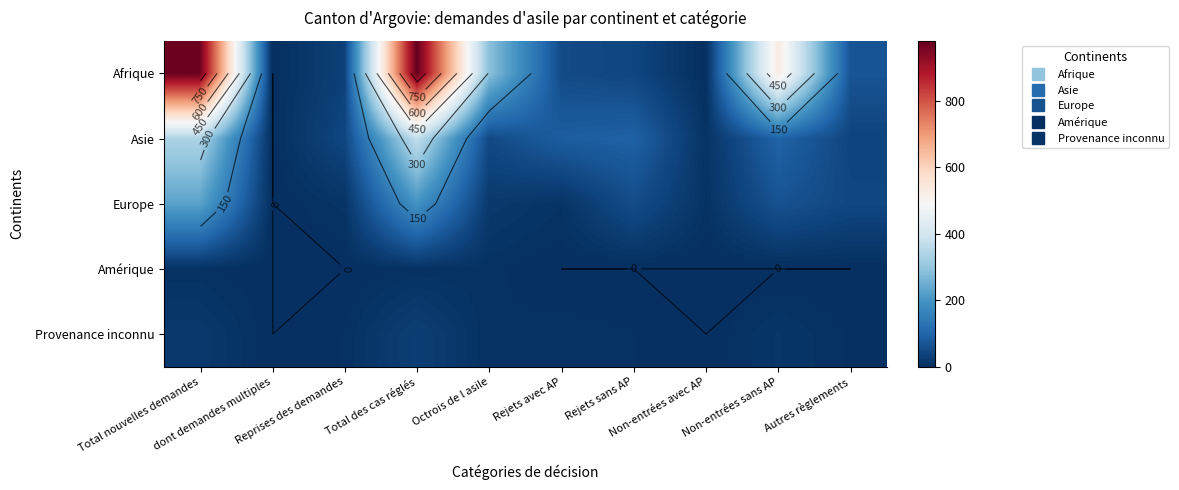

What is the sum of the Amérique values at Rejets avec AP and Total nouvelles demandes?

5